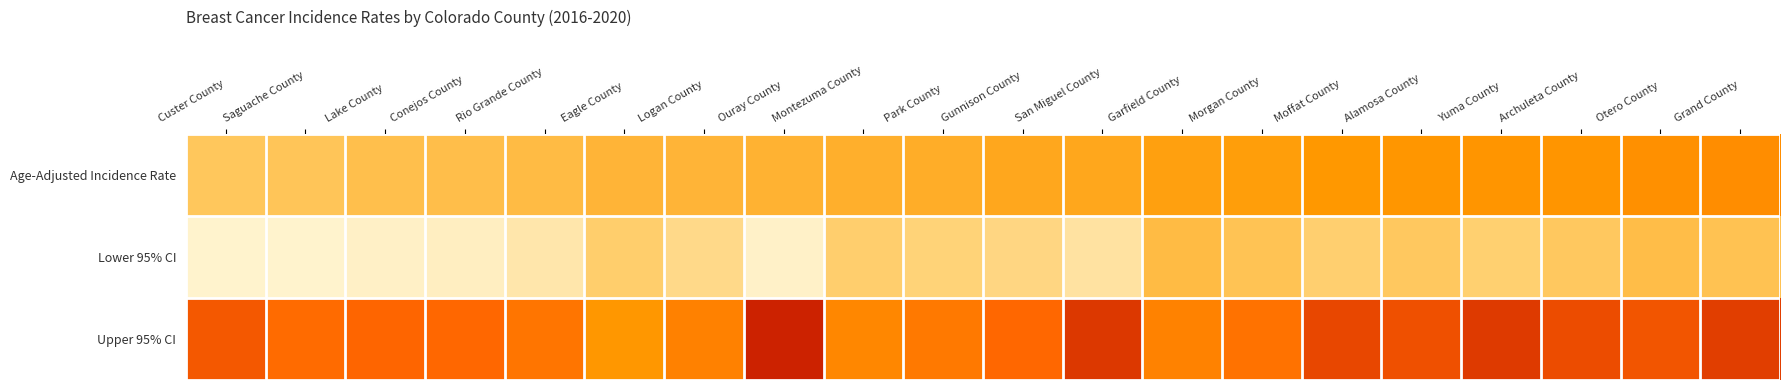

Count the number of categories in the chart.

20